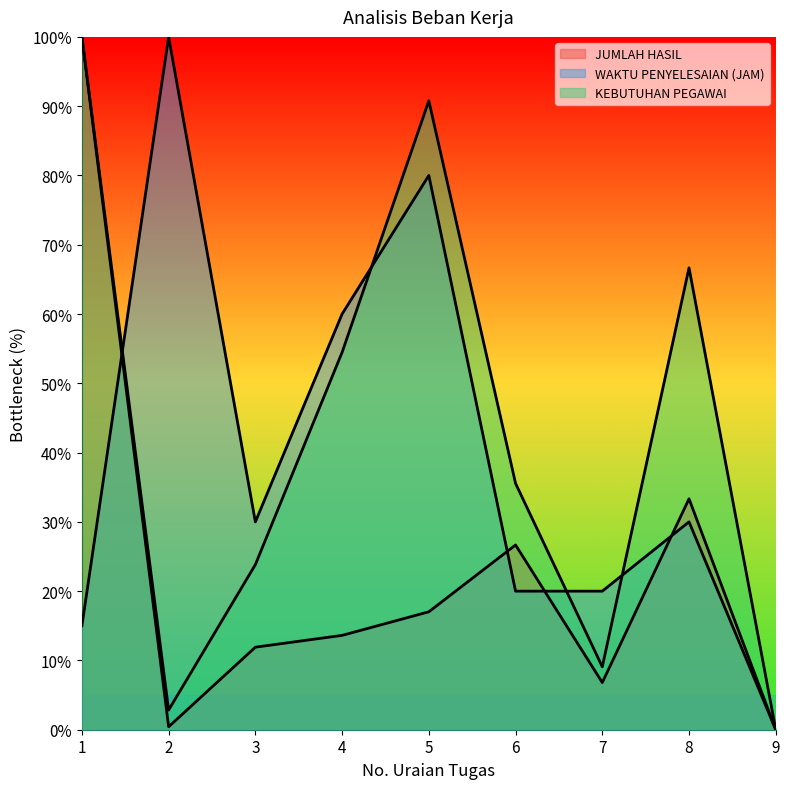

How many lines are shown in the chart?

3